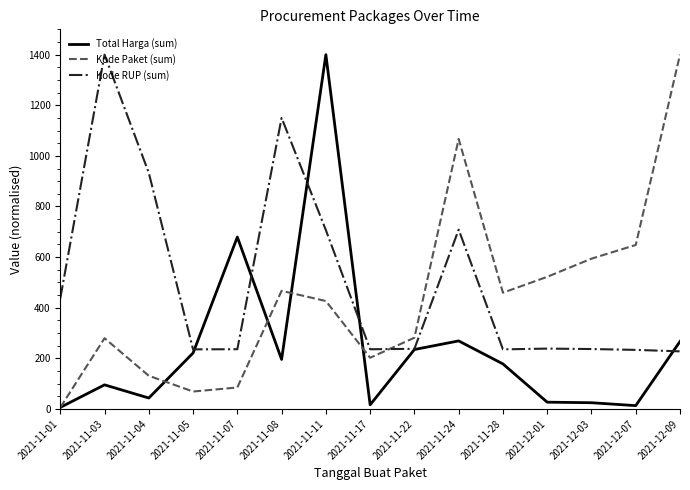

Where do Kode Paket (sum) and Kode RUP (sum) first cross each other?

2021-11-17 and 2021-11-22